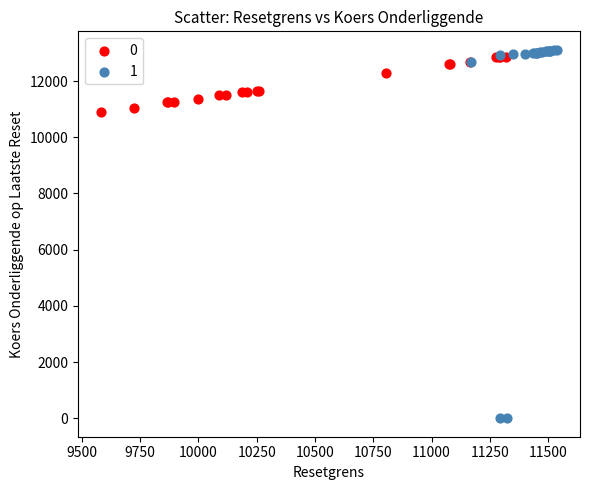

Which series reaches the minimum Y coordinate?

1